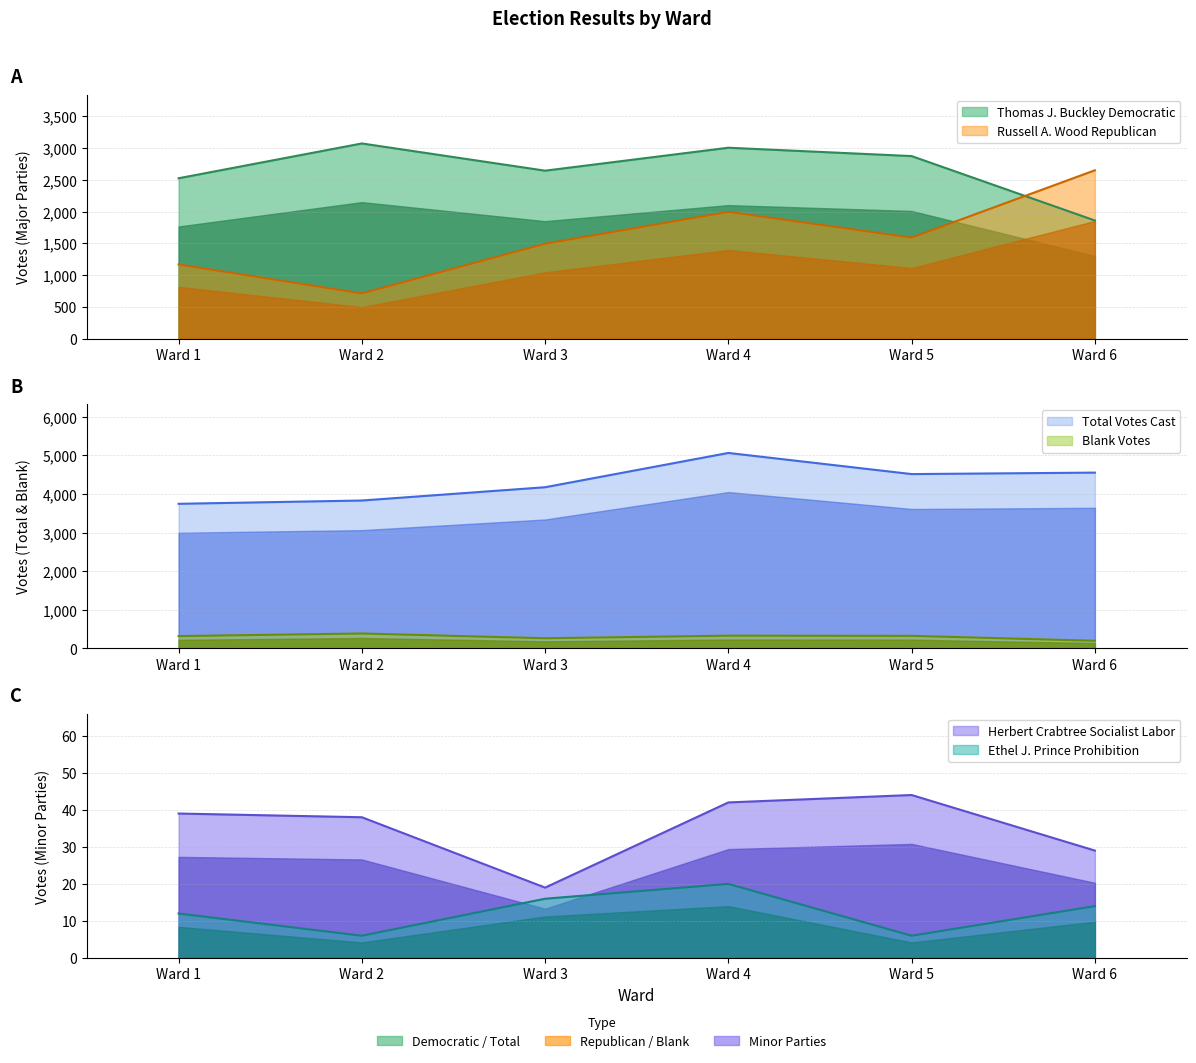

Read the Thomas J. Buckley Democratic value at Ward 1.

2523